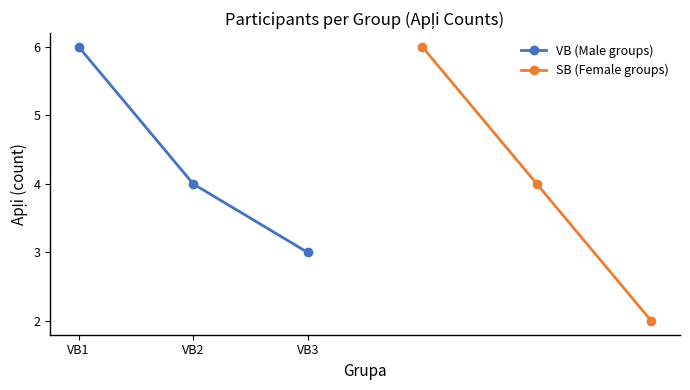

What is the highest value of the VB (Male groups) series?

6